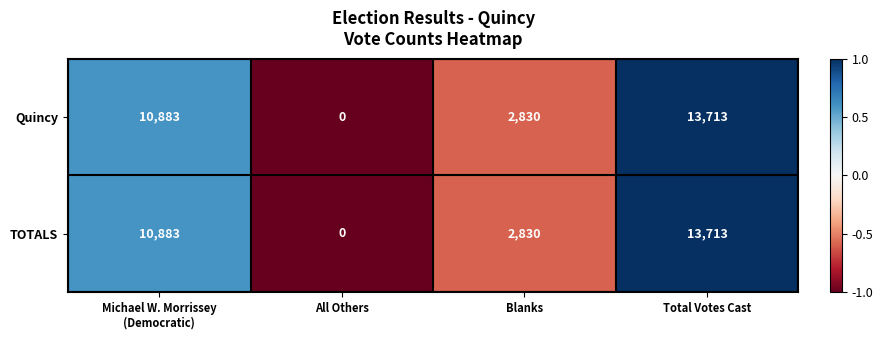

What is the sum of the Quincy values at Total Votes Cast and All Others?

13713